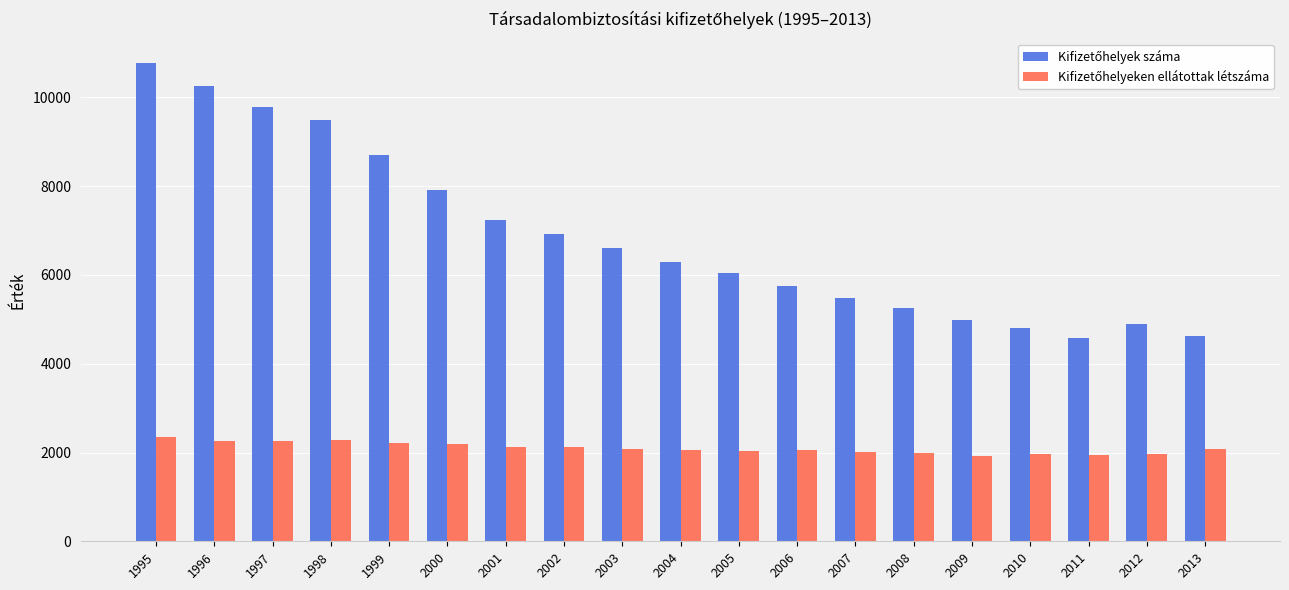

Which label corresponds to the largest value in the chart?

1995